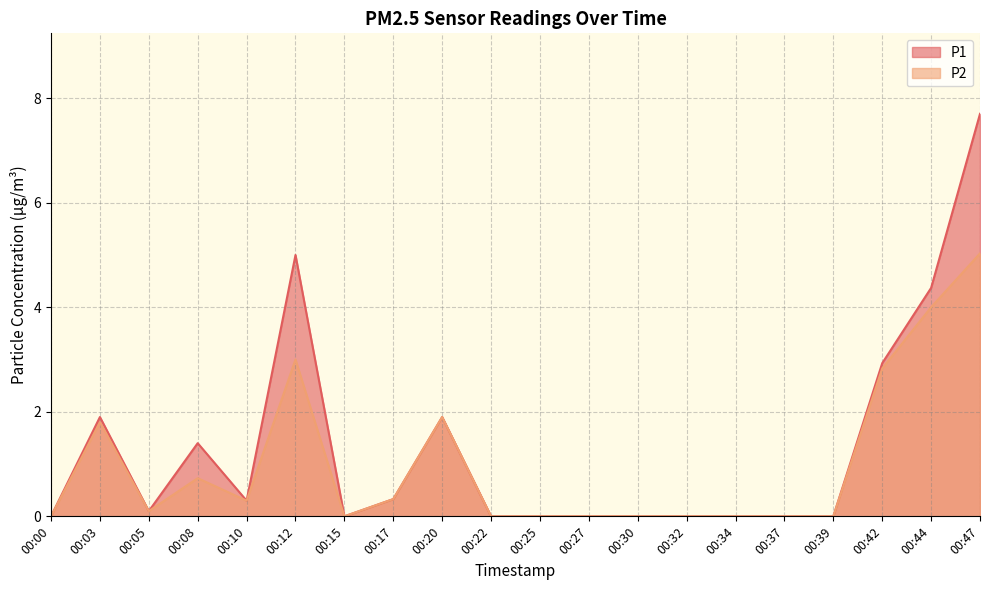

True or false: P1 and P2 intersect in this chart.

False